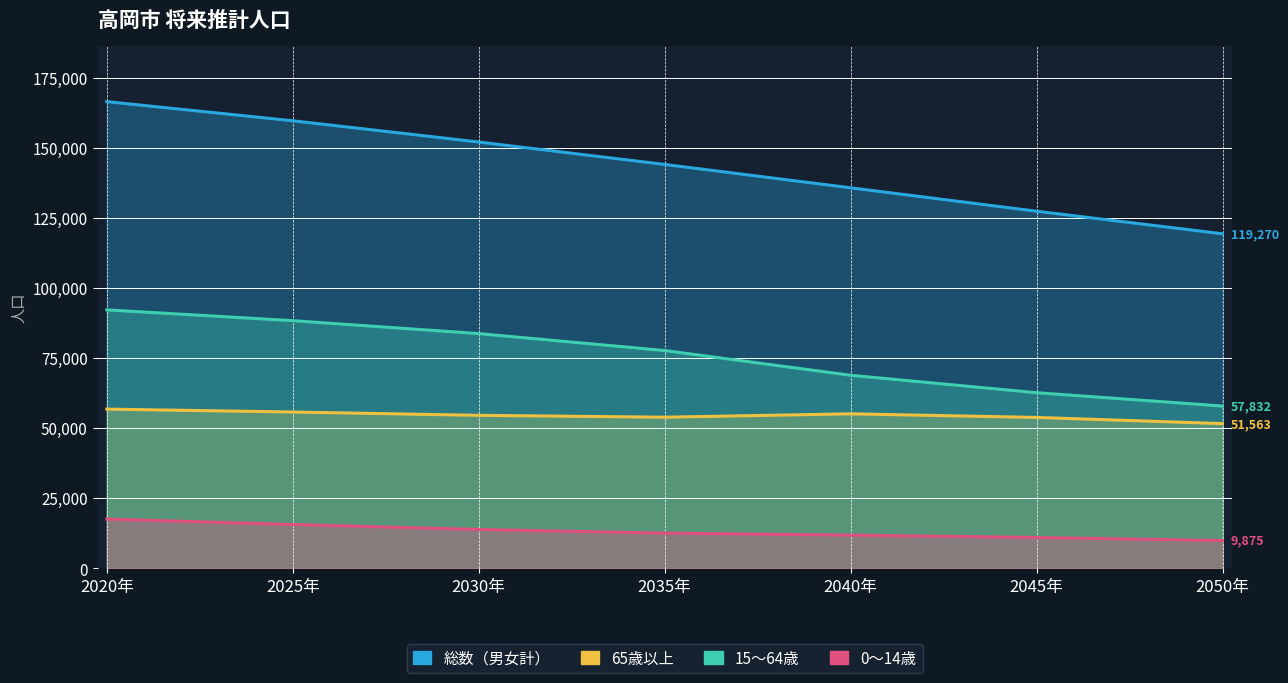

What is the sum of all 65歳以上 values?

381208